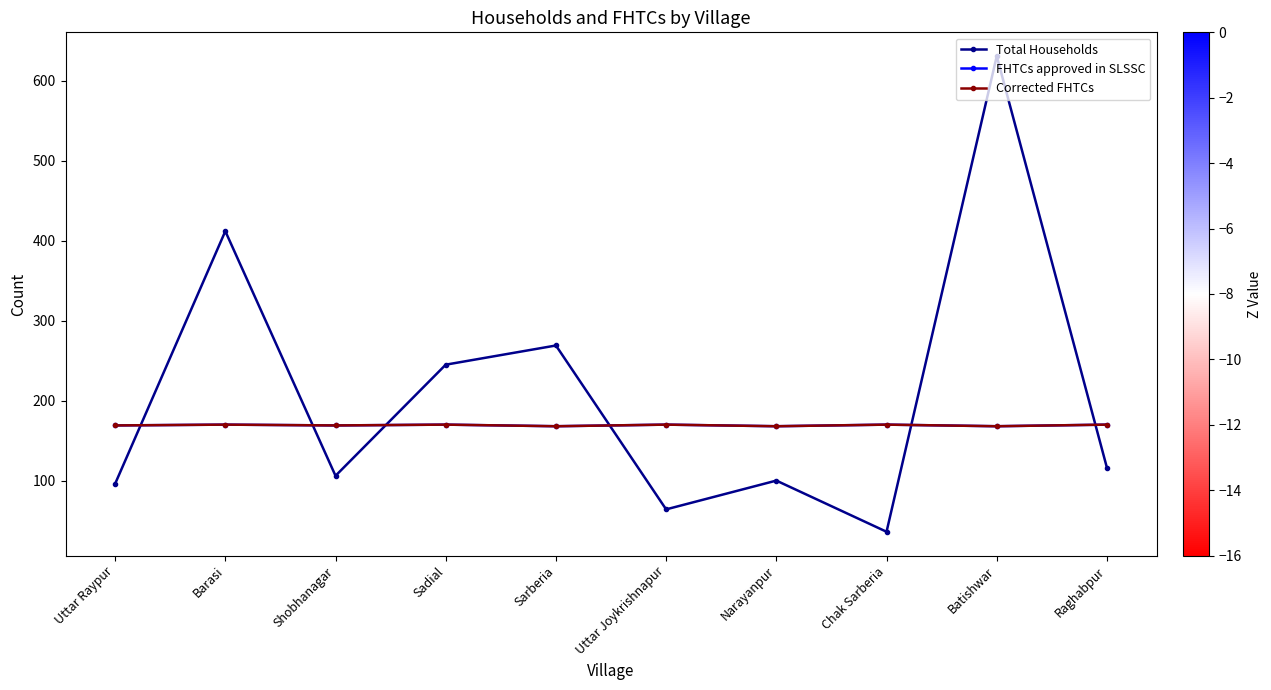

Does the chart have visible grid lines?

No